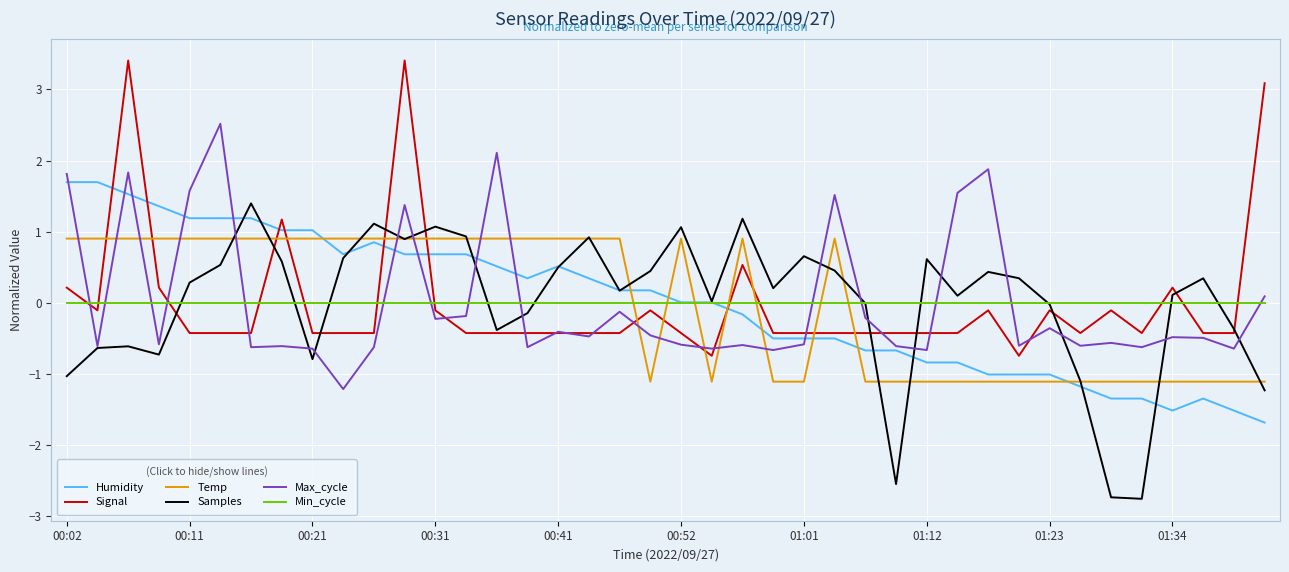

True or false: Min_cycle and Max_cycle cross at least once.

True